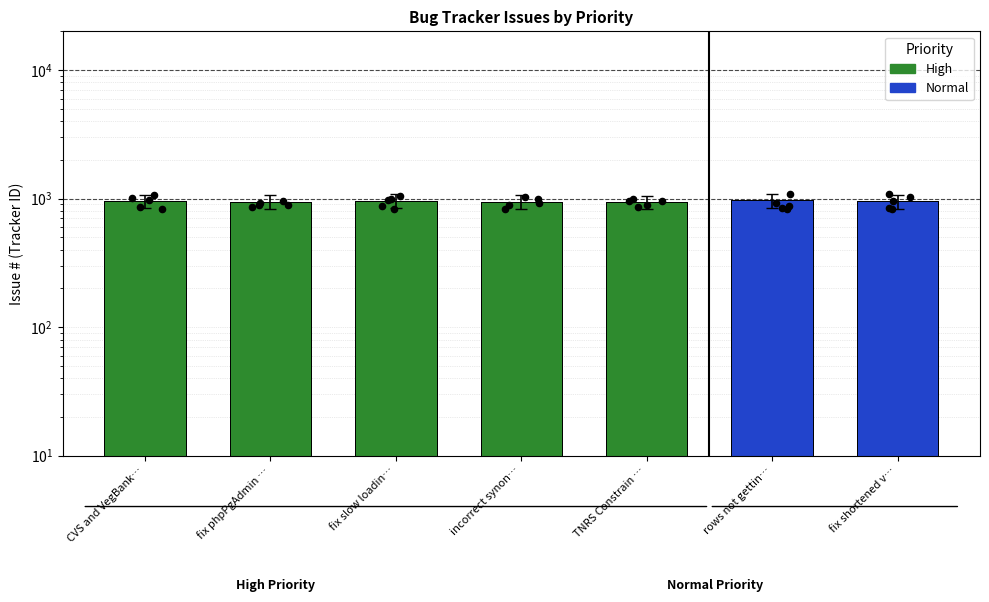

What is the change in value from fix phpPgAdmin … to fix slow loadin…?

+19